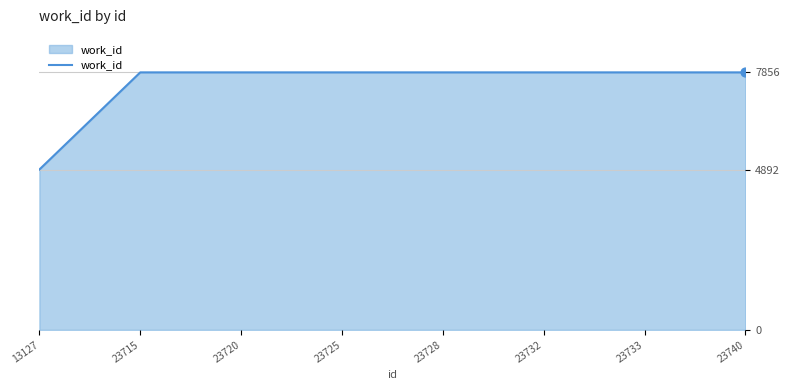

What is the change in value from 13127 to 23733?

+2964